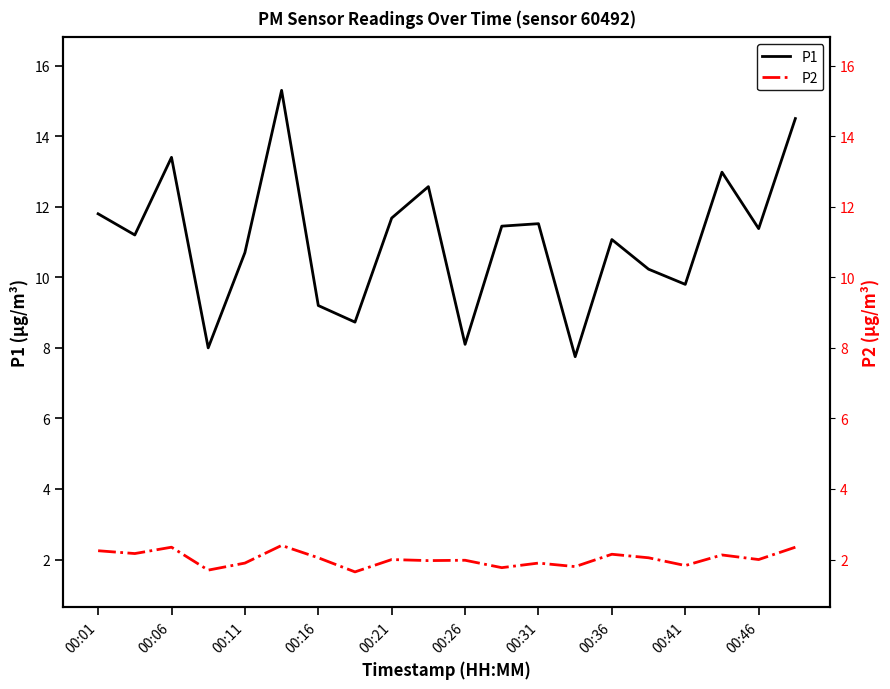

What is the value of the P1 point at the 6th from the left?

15.3